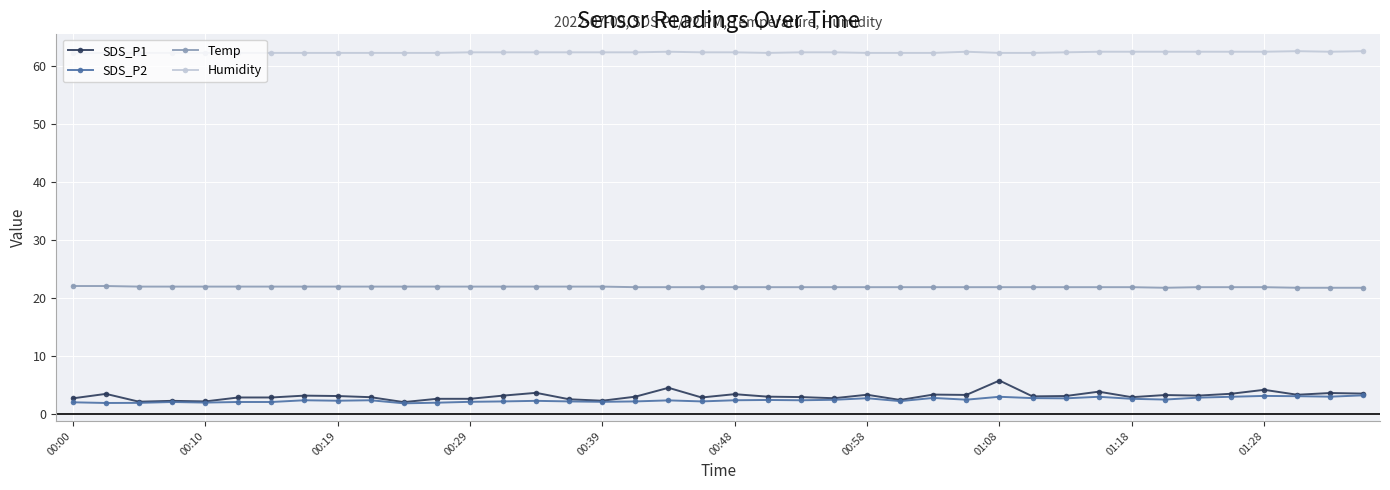

Which series has the largest total across all categories?

Humidity